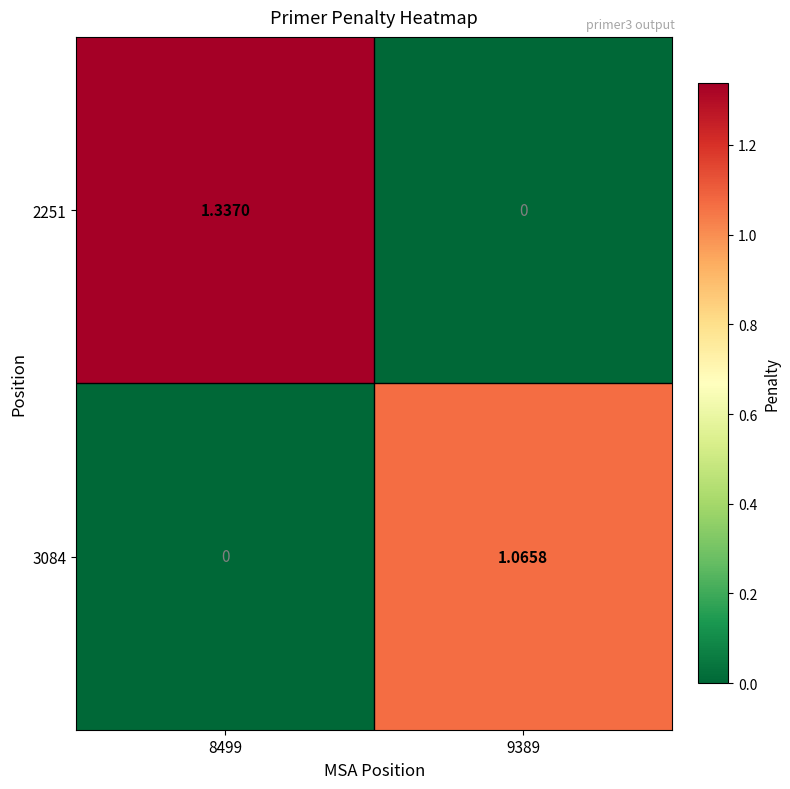

Which series has the largest total across all categories?

2251